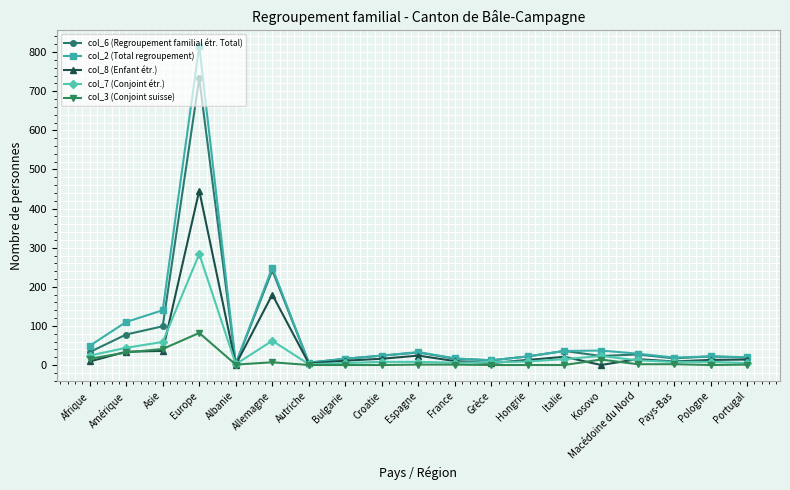

What is the value of the col_2 (Total regroupement) point at the 10th from the left?

33